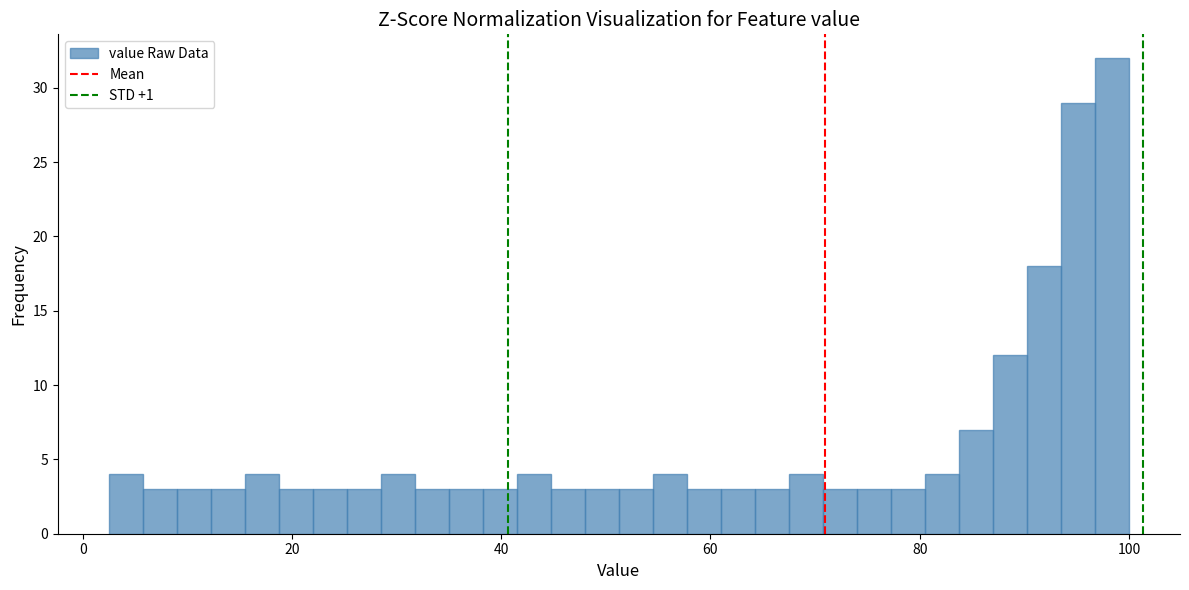

Around what value on the x-axis is the tallest bar? Give the approximate position of its centre, as read against the axis.

98